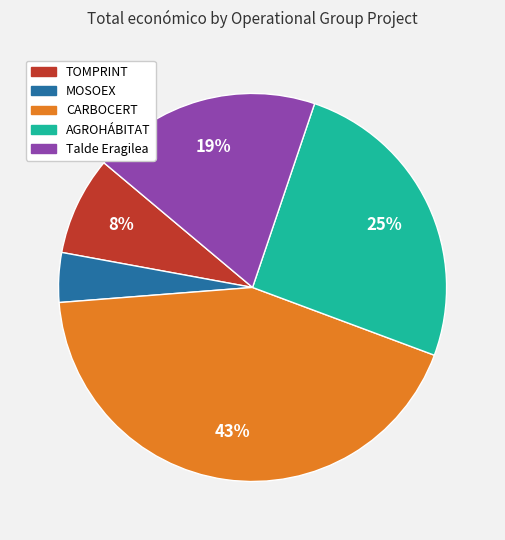

Is there any slice that represents more than half of the pie?

No